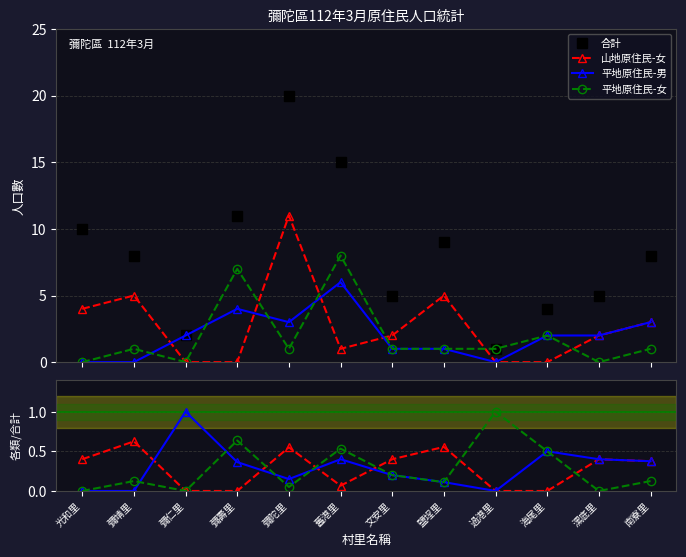

At which label is 平地原住民-女 closest to 0?

光和里